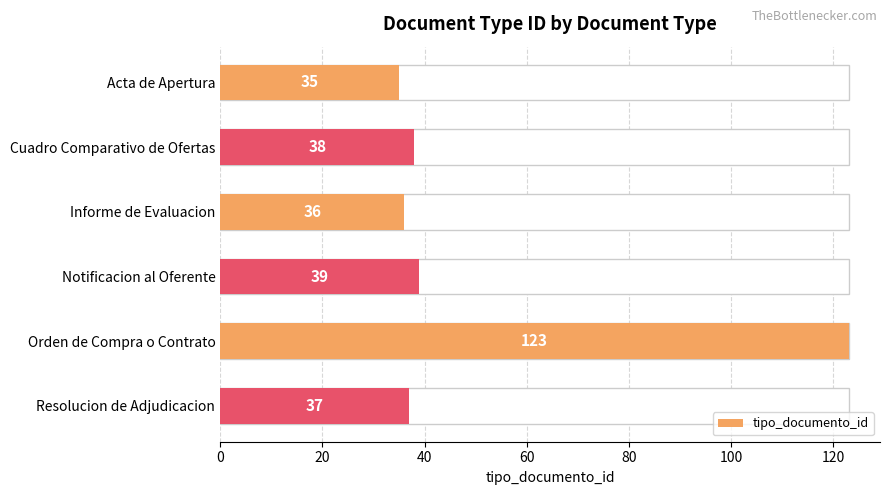

The chart shows a value of 209 at Orden de Compra o Contrato. True or false?

False